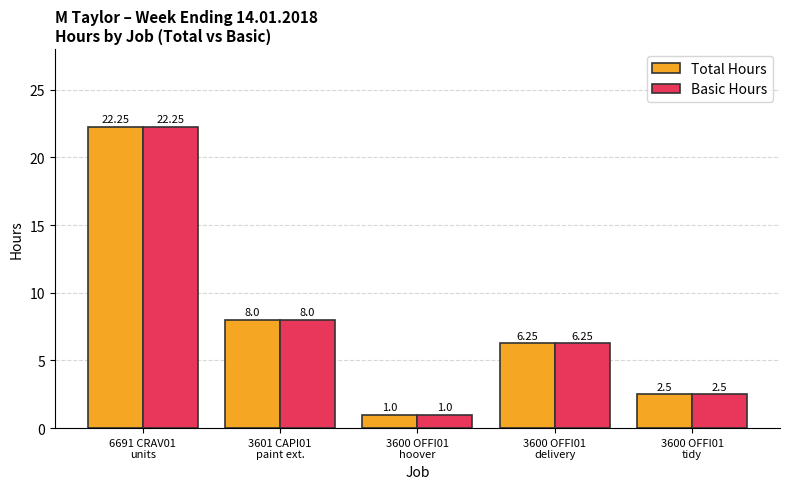

What is the average value of the Total Hours series?

8.0